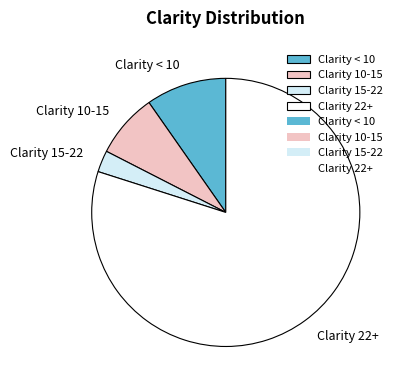

Which category accounts for the majority?

Clarity 22+